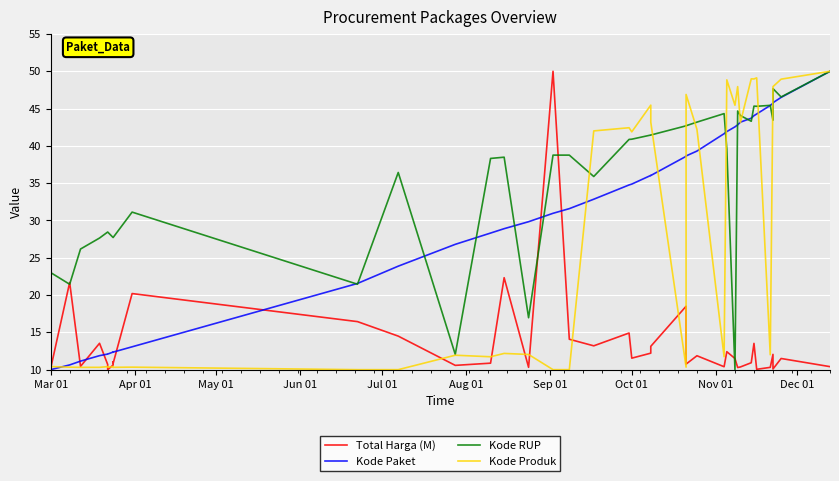

Where does the Total Harga (M) series first go above 11?

Mar 01